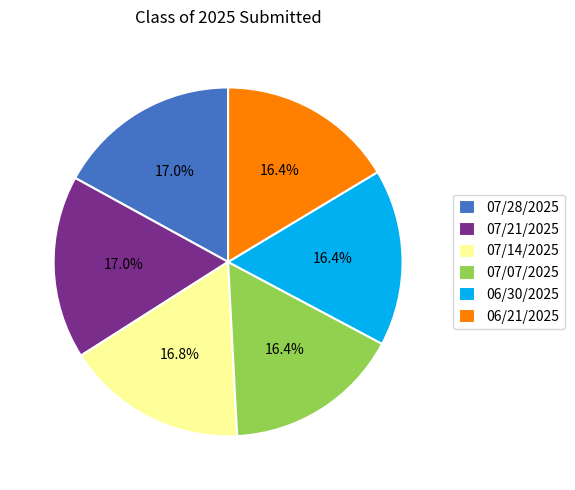

To the nearest percent, what portion does 07/07/2025 represent?

16%